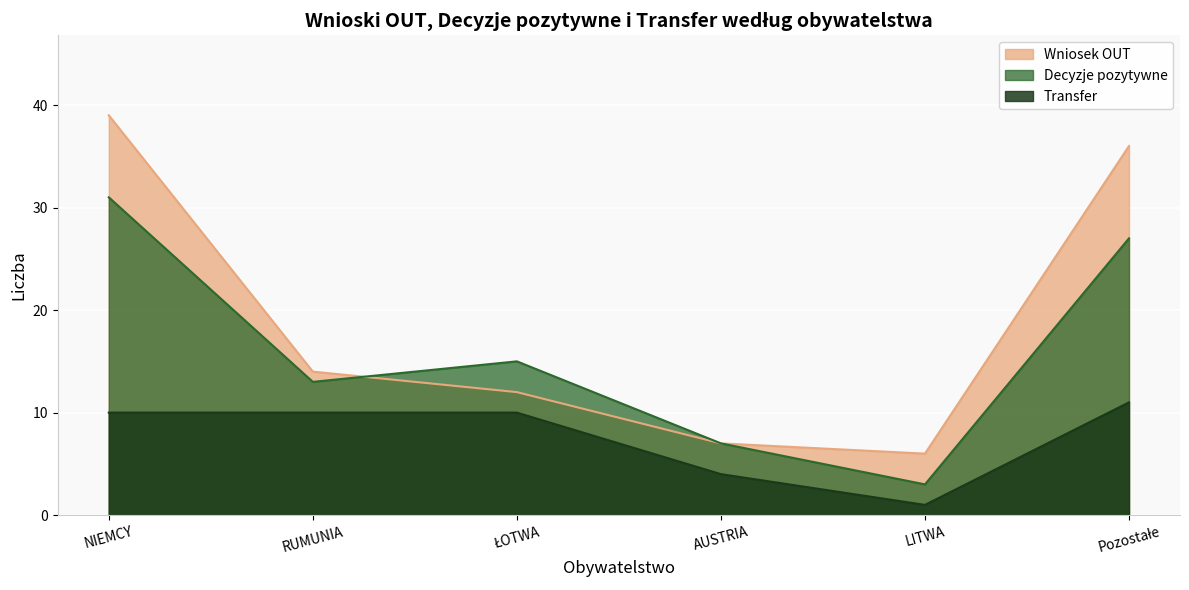

What is the spread (max minus min) of values at Pozostałe?

25